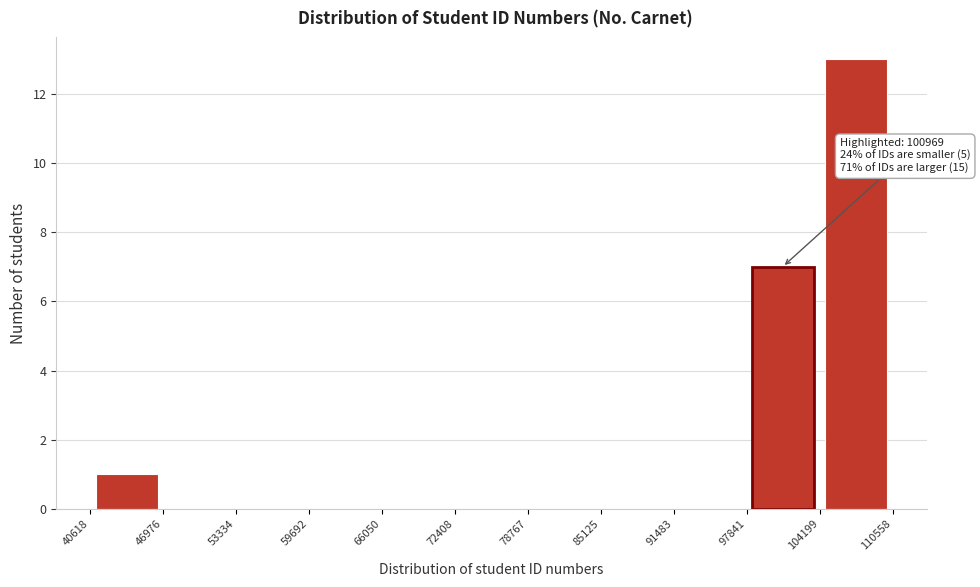

Over which range of the x-axis is the bar tallest?

104199 to 110558